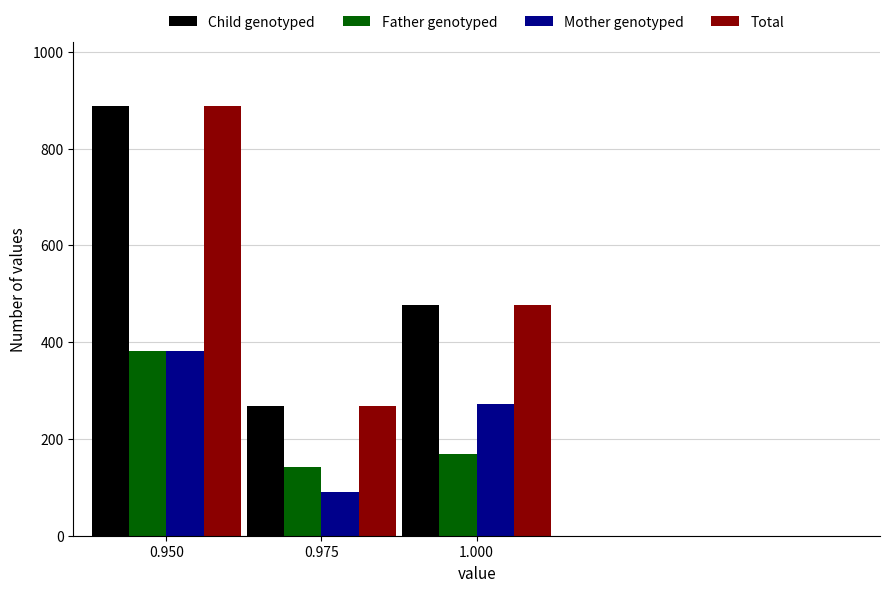

Reading left to right, list all the values displayed in this chart.

Child genotyped: 0.950=887	0.975=269	1.000=477
Father genotyped: 0.950=382	0.975=142	1.000=169
Mother genotyped: 0.950=381	0.975=91	1.000=273
Total: 0.950=887	0.975=269	1.000=477